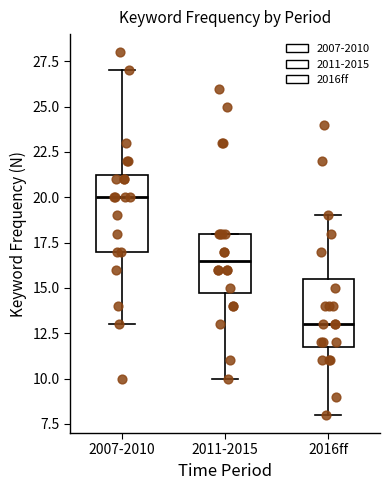

Comparing the boxes themselves (not the whiskers), which one is the tallest?

2007-2010